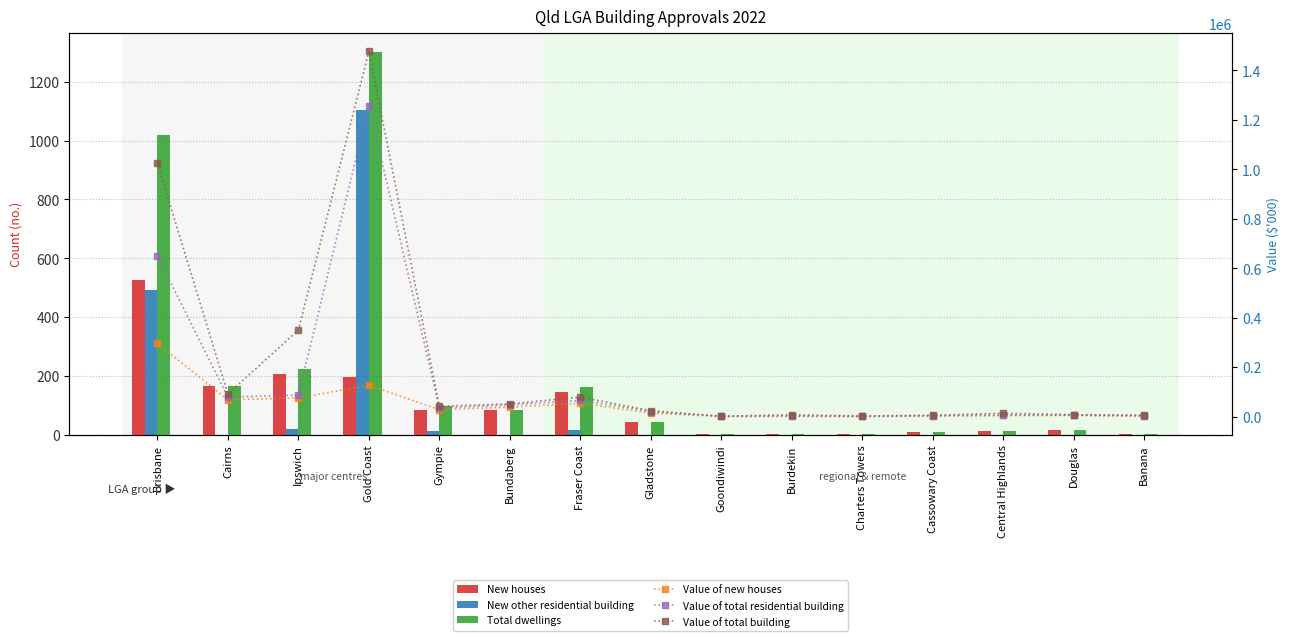

What are all the series names shown in the legend?

New houses, New other residential building, Total dwellings, Value of new houses, Value of total residential building, Value of total building